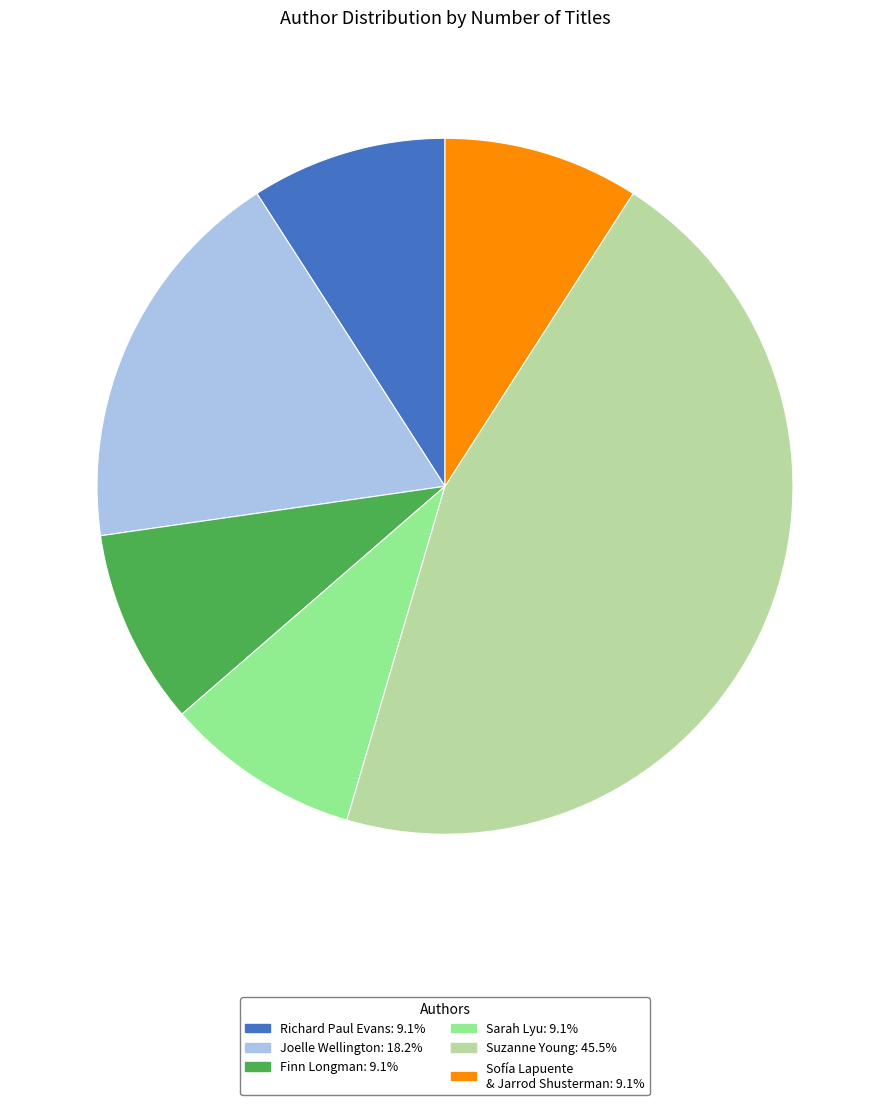

Is there a majority slice in this chart?

No